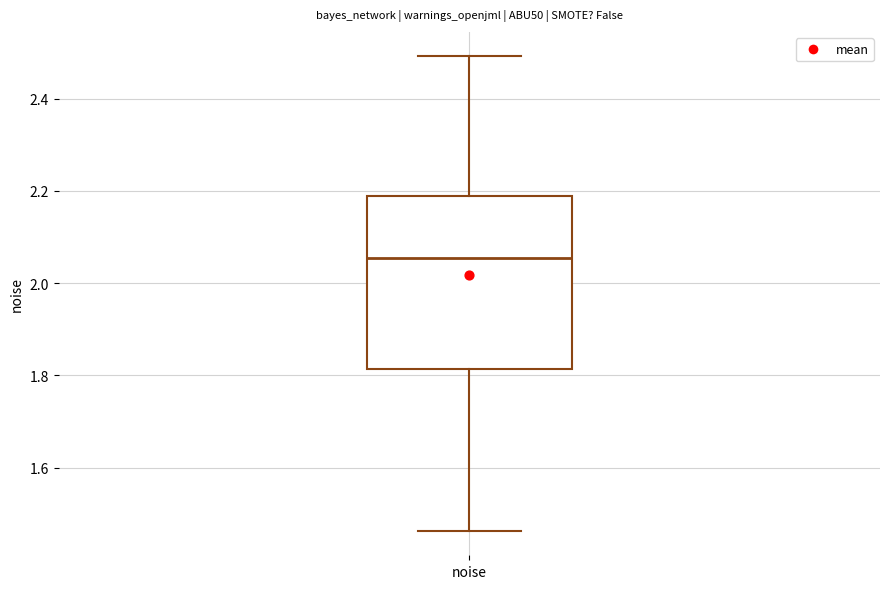

Where is the lower edge of the box for noise on the y-axis? The values are not printed on the chart, so give them approximately, as read against the axis.

1.82